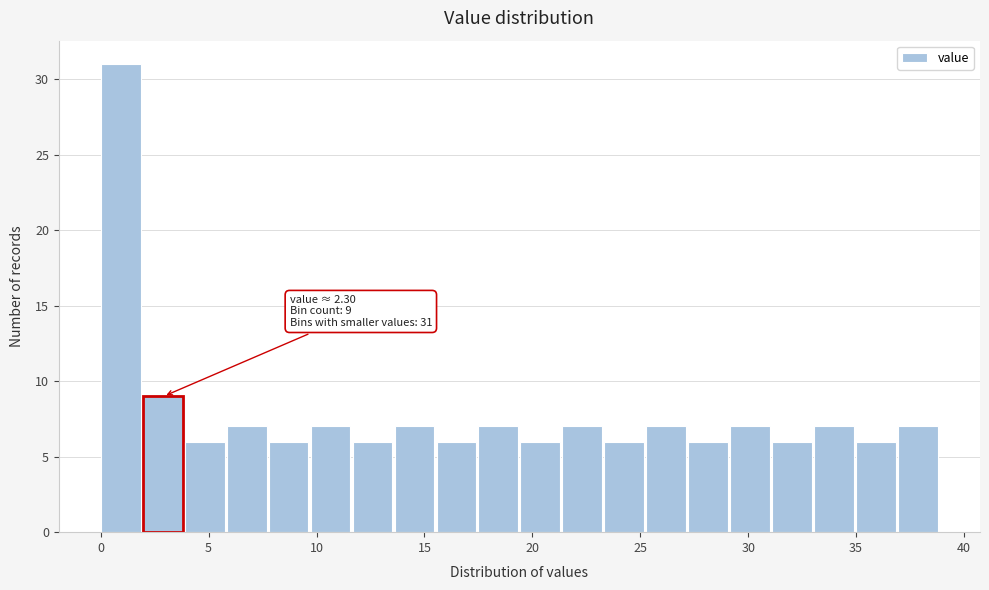

Around what value on the x-axis is the tallest bar? Give the approximate position of its centre, as read against the axis.

1.0